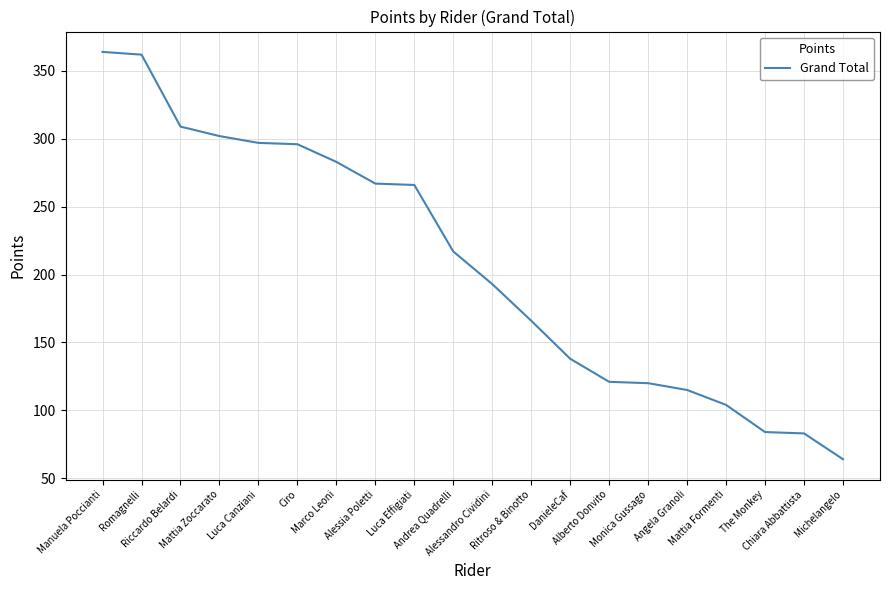

What is the sum of all values?

4151